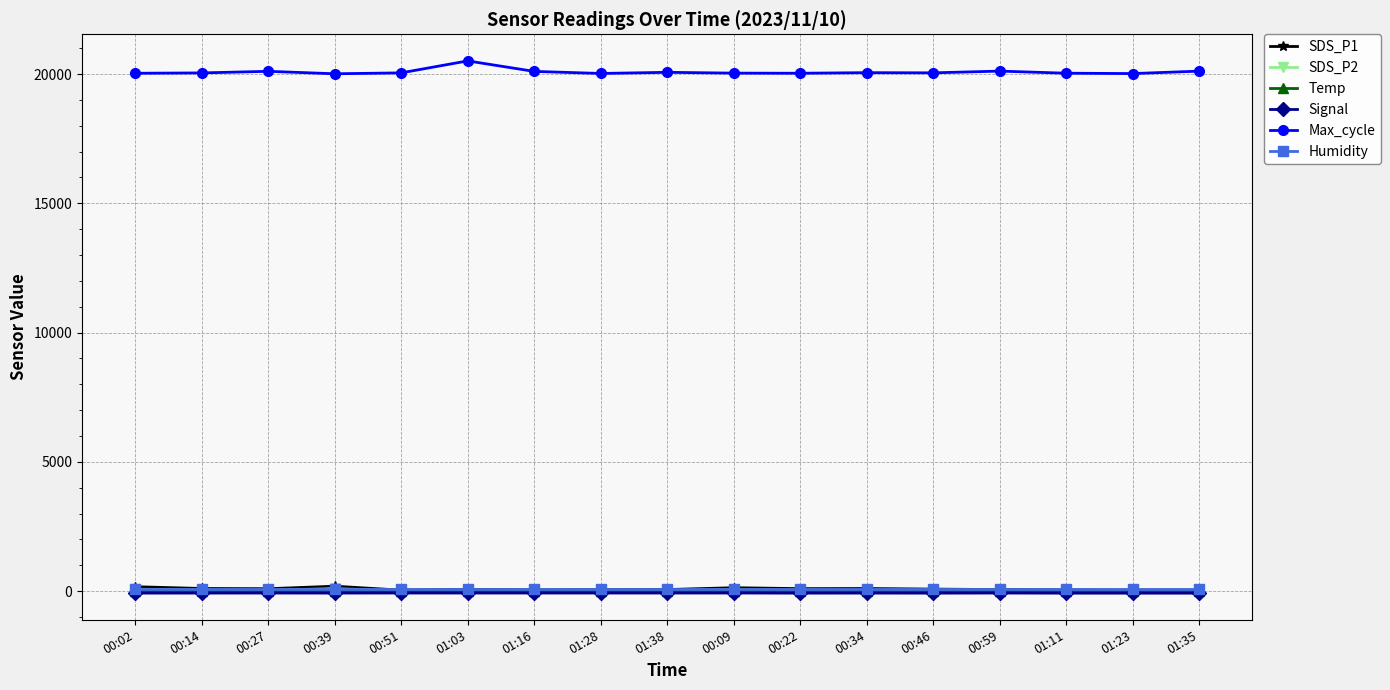

Which series has the widest spread of values?

Max_cycle